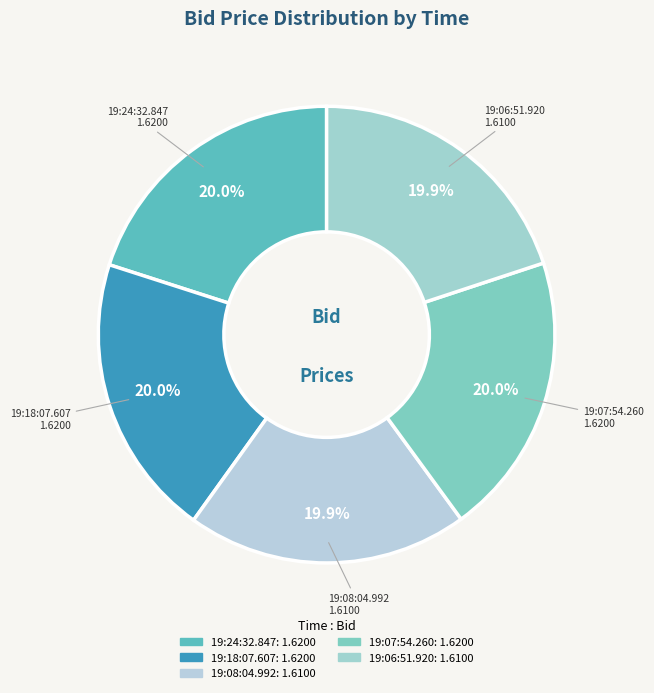

Approximately how many times larger is the value at 19:07:54.260 compared to 19:24:32.847?

1.0